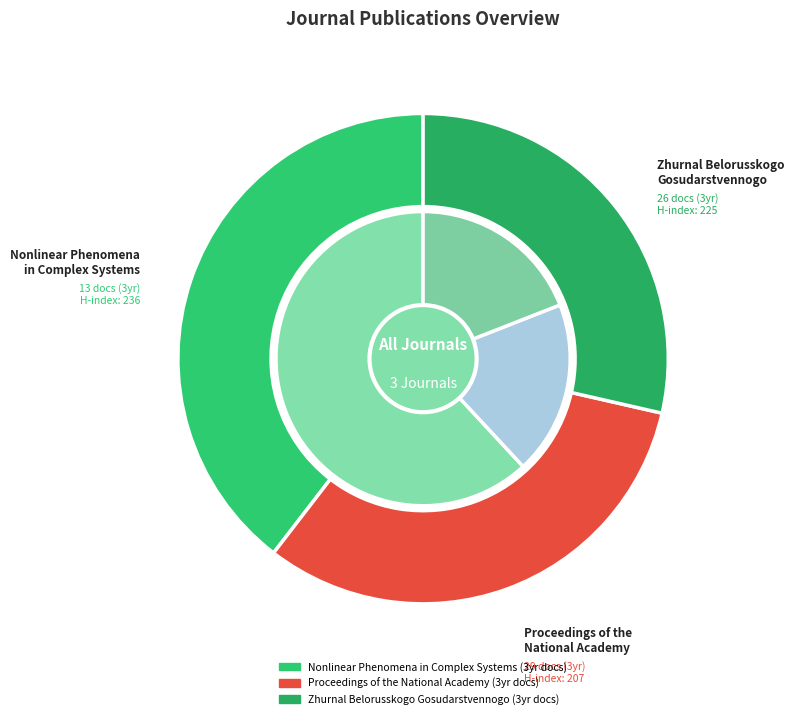

To the nearest percent, what portion does Zhurnal Belorusskogo Gosudarstvennogo represent?

29%